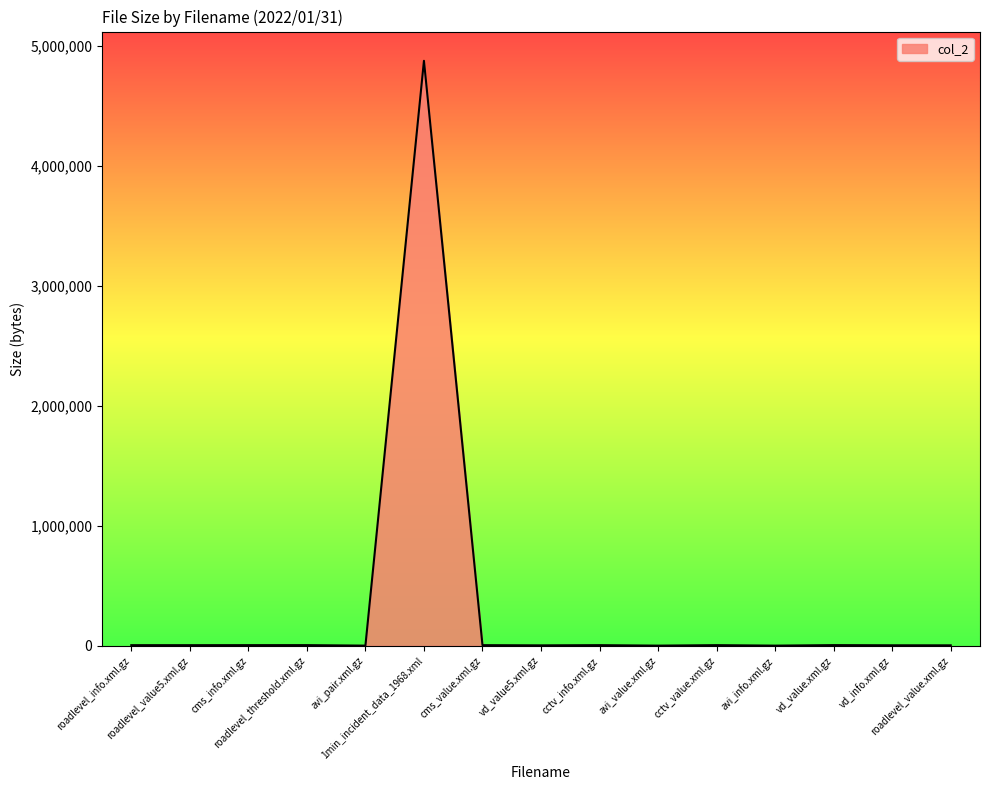

What is the difference between the maximum and minimum values?

4871116